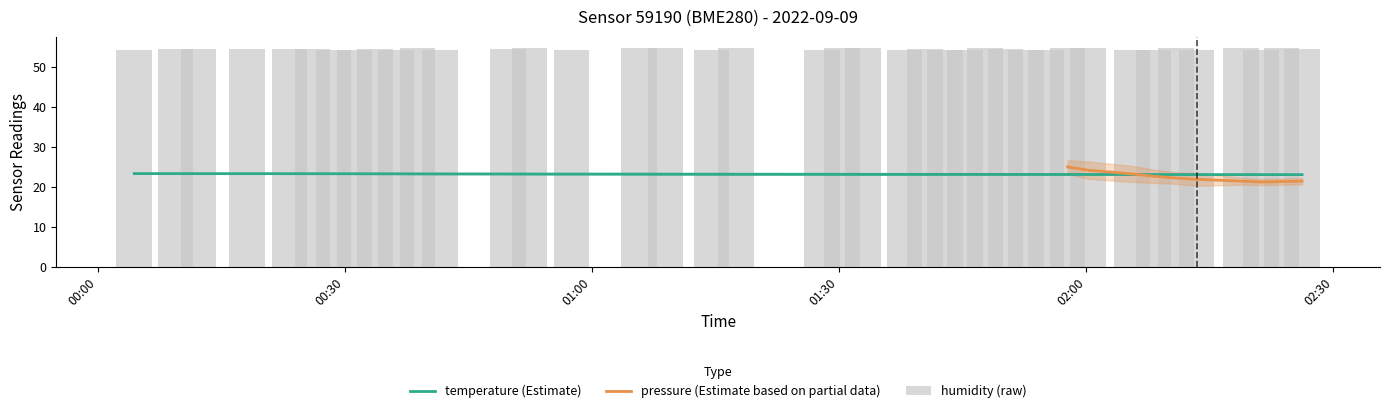

What is the sum of all temperature values?

926.3